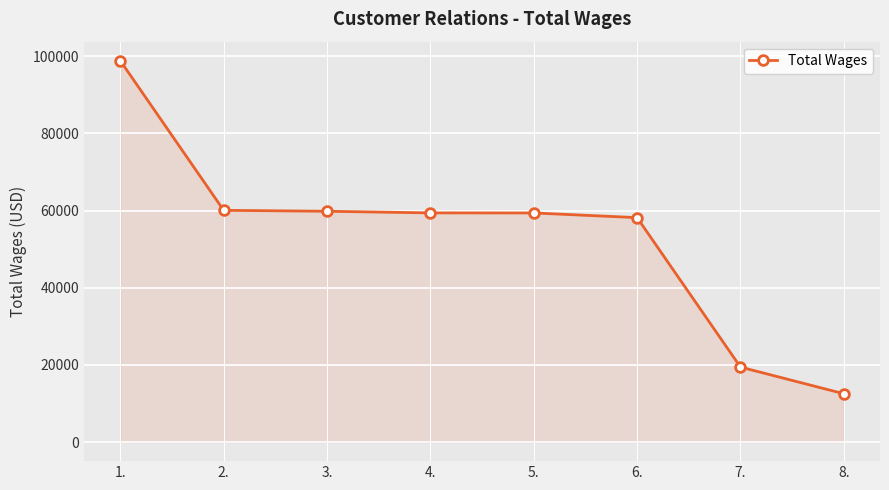

Which label corresponds to the smallest value in the chart?

8.